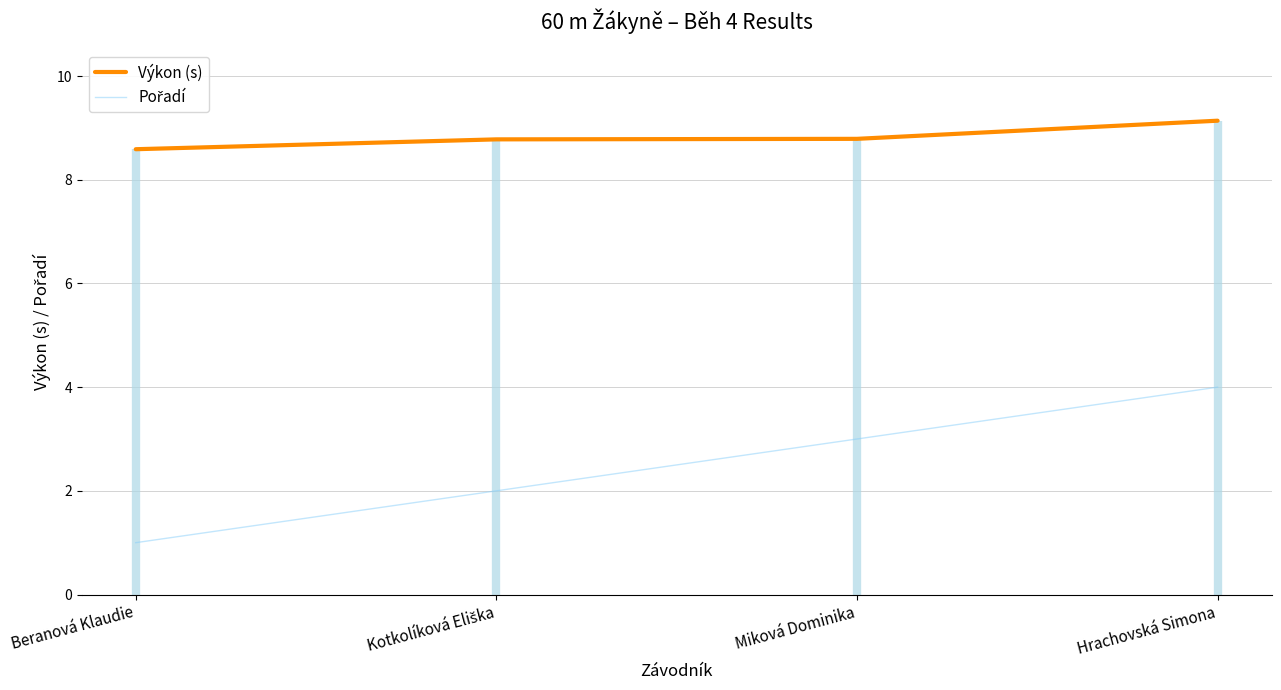

Reading left to right, extract all data points from this chart.

Výkon (s): Beranová Klaudie=8.6	Kotkolíková Eliška=8.8	Miková Dominika=8.8	Hrachovská Simona=9.1
Pořadí: Beranová Klaudie=1.0	Kotkolíková Eliška=2.0	Miková Dominika=3.0	Hrachovská Simona=4.0